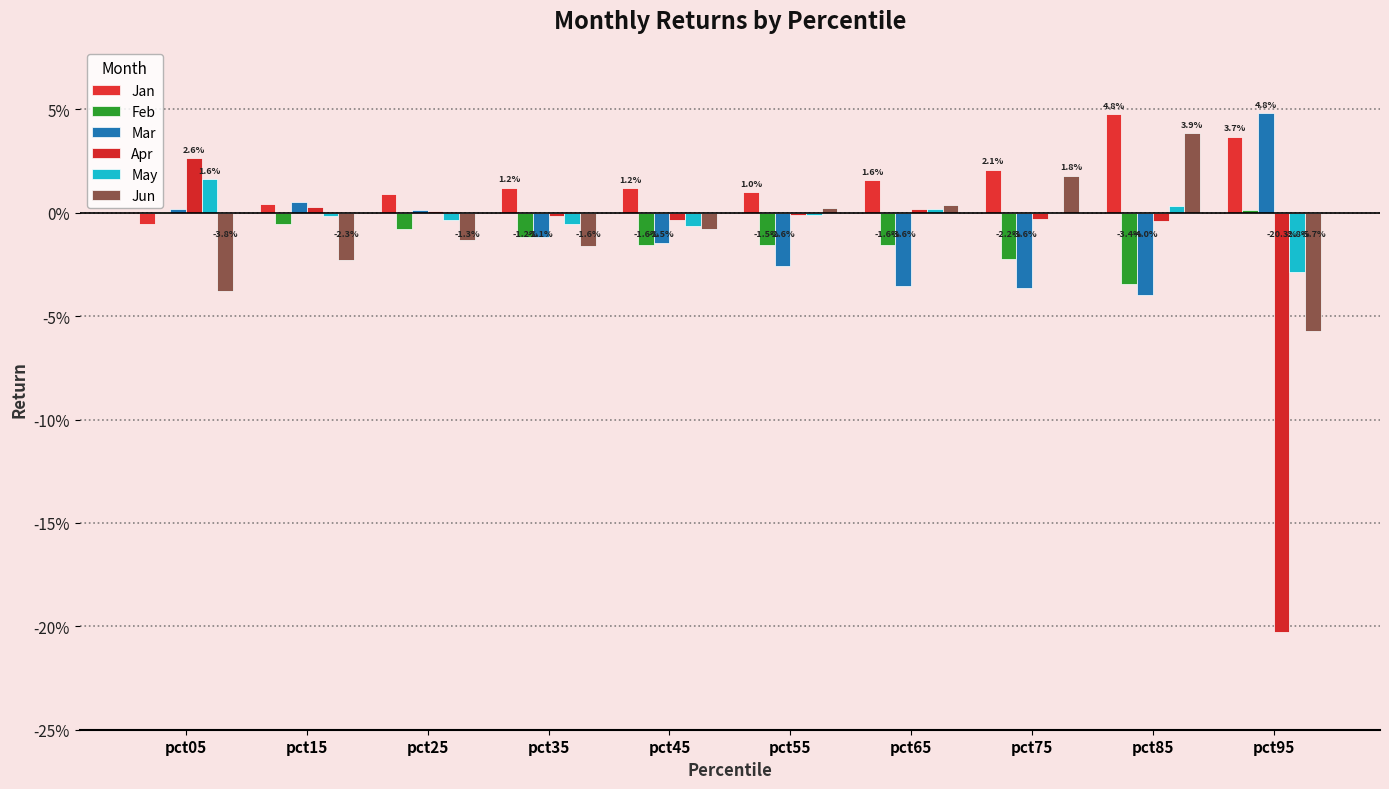

At which category does the chart reach its peak across all series?

pct95